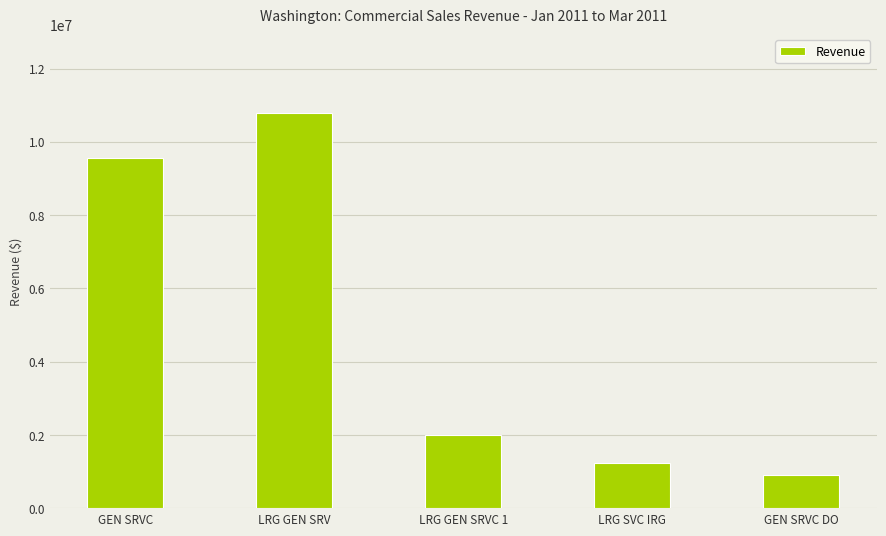

What is the minimum value shown in the chart?

893375.1